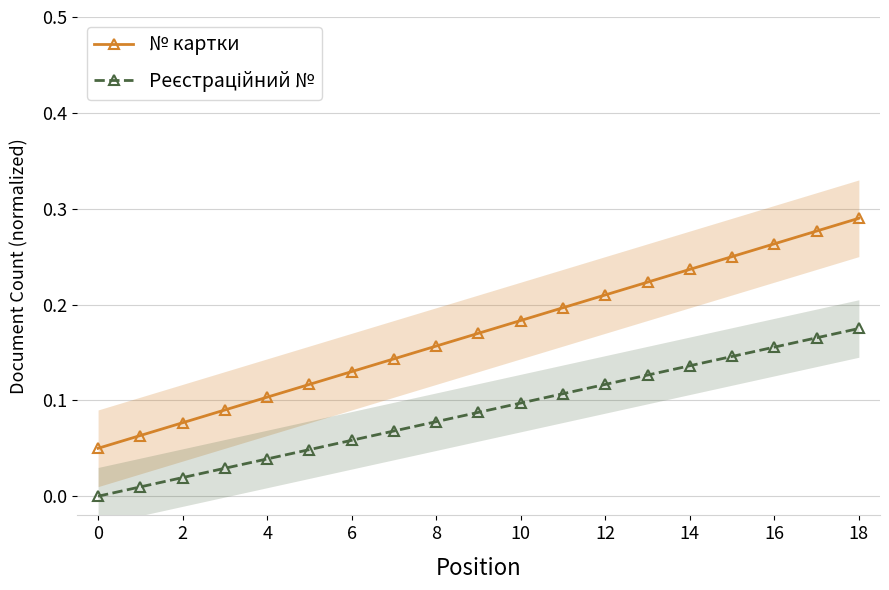

True or false: № картки has a value of 0.0 at 6.

False